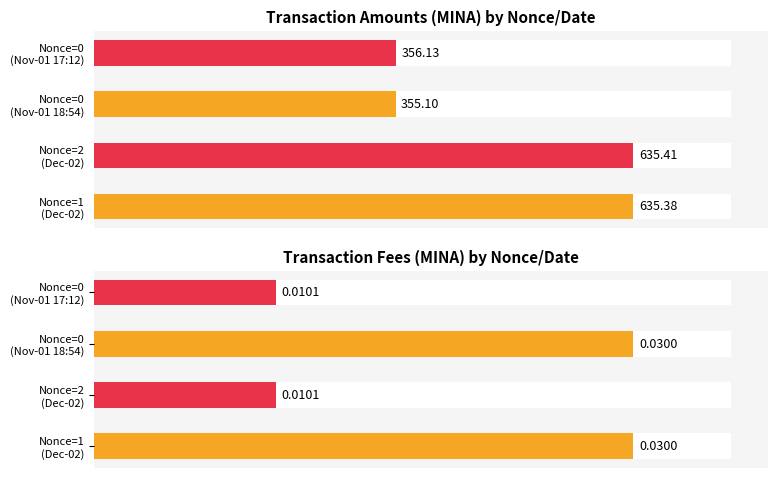

Read the Amount value at 2.

635.4